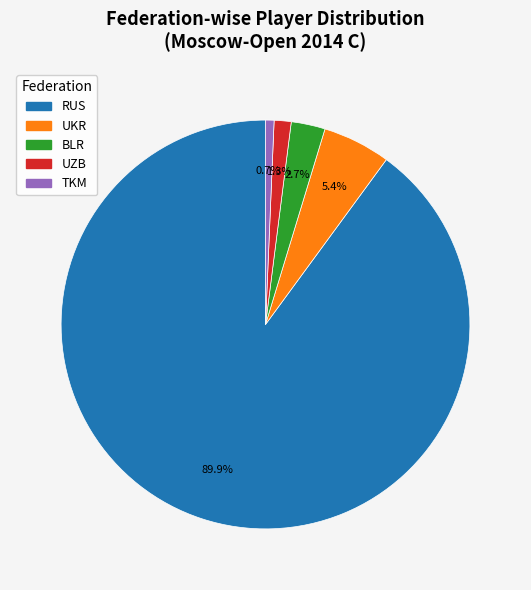

Which slice is the largest?

RUS